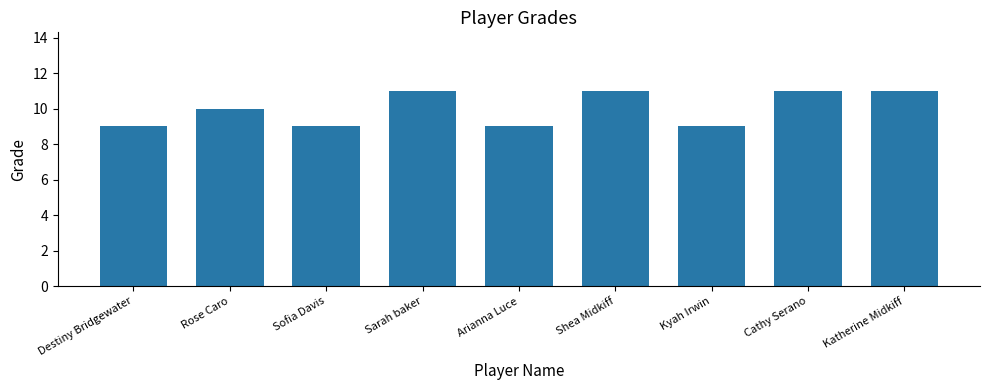

Reading left to right, what are all the values shown in this chart?

9	10	9	11	9	11	9	11	11